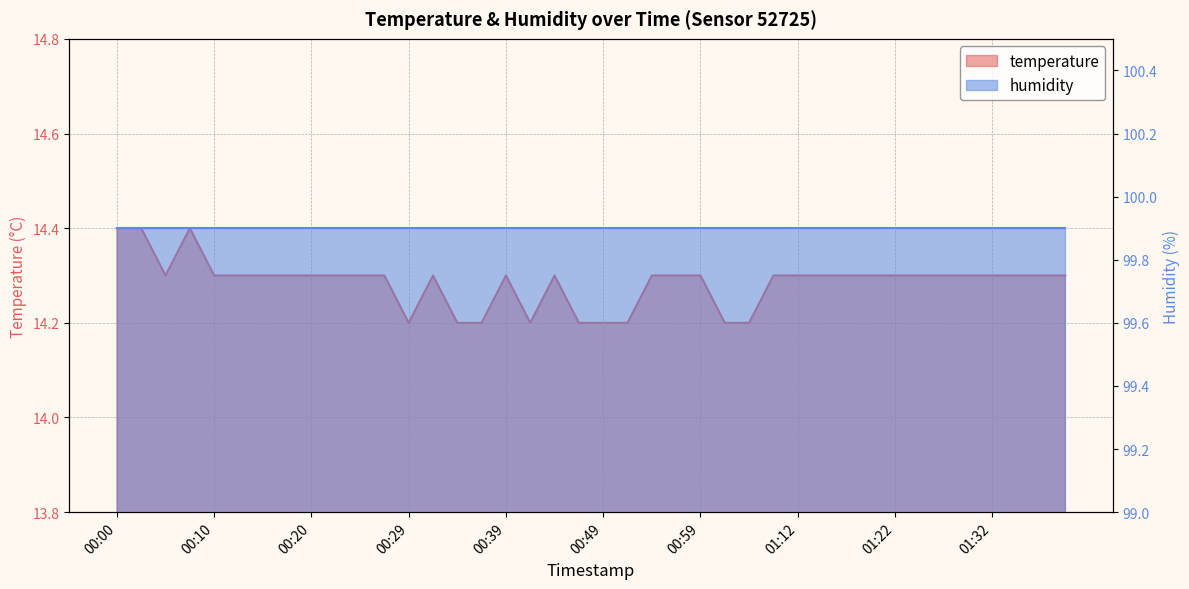

What is the maximum value shown in the chart?

14.4